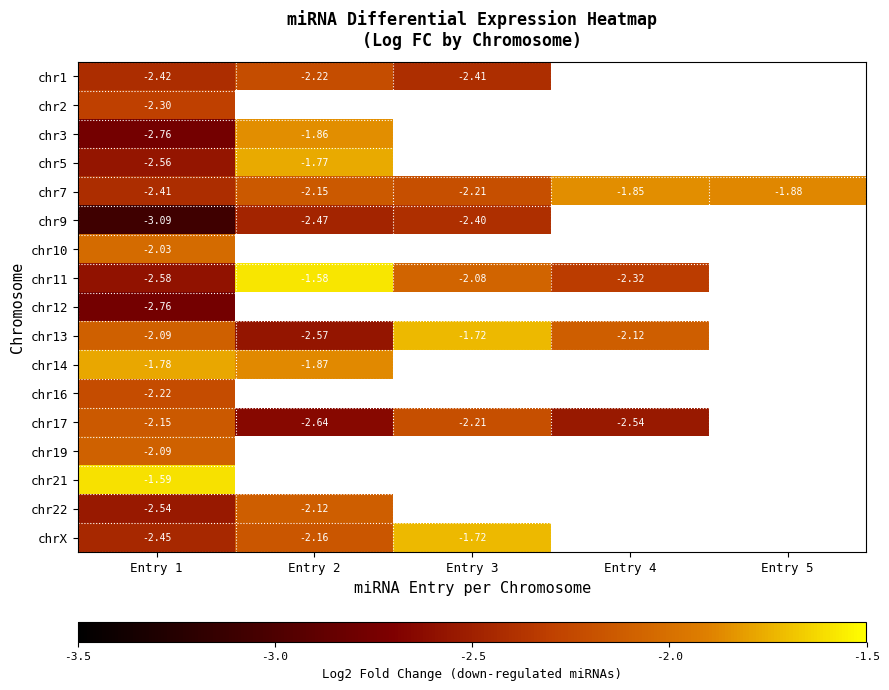

At which category is the sum across all series the highest?

Entry 1